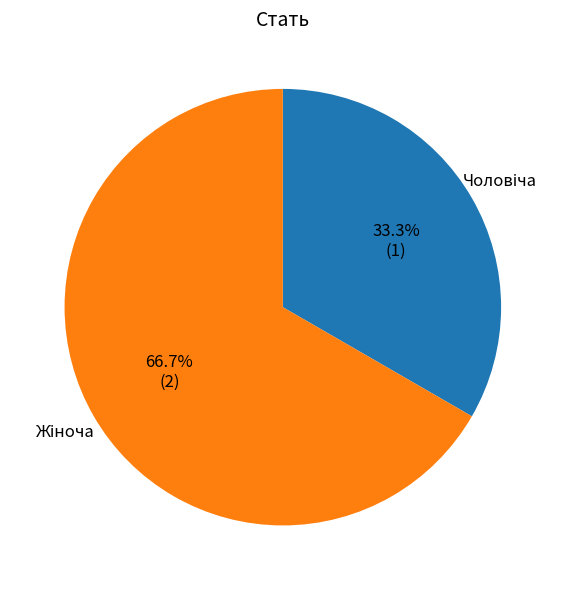

Does any single category account for the majority?

Yes